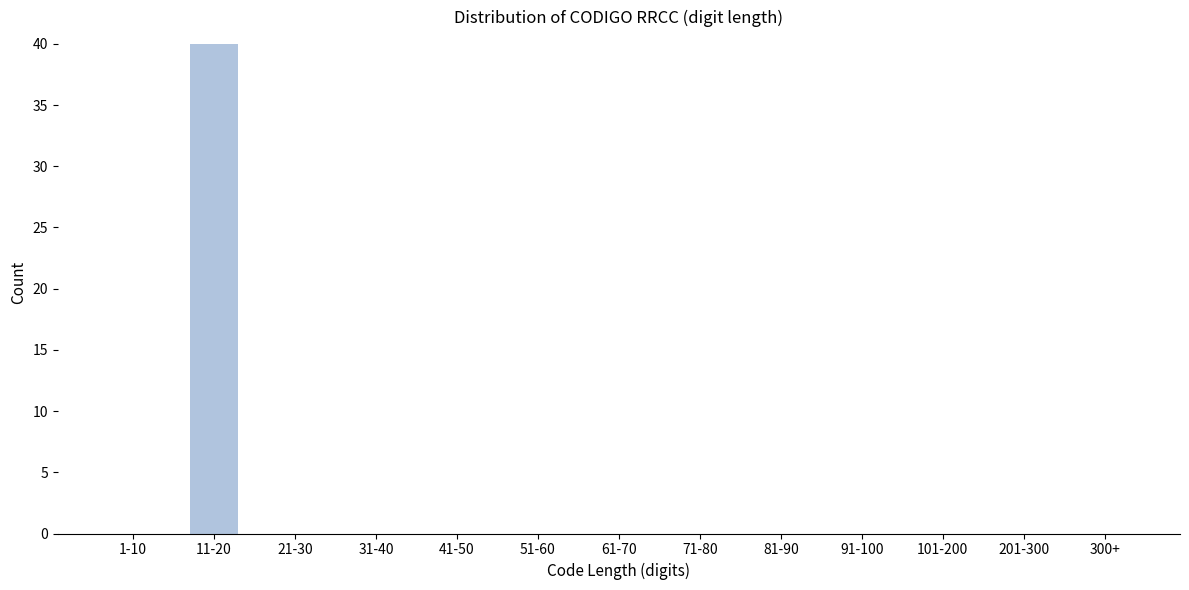

Reading left to right, extract all data points from this chart.

1-10=0	11-20=40	21-30=0	31-40=0	41-50=0	51-60=0	61-70=0	71-80=0	81-90=0	91-100=0	101-200=0	201-300=0	300+=0